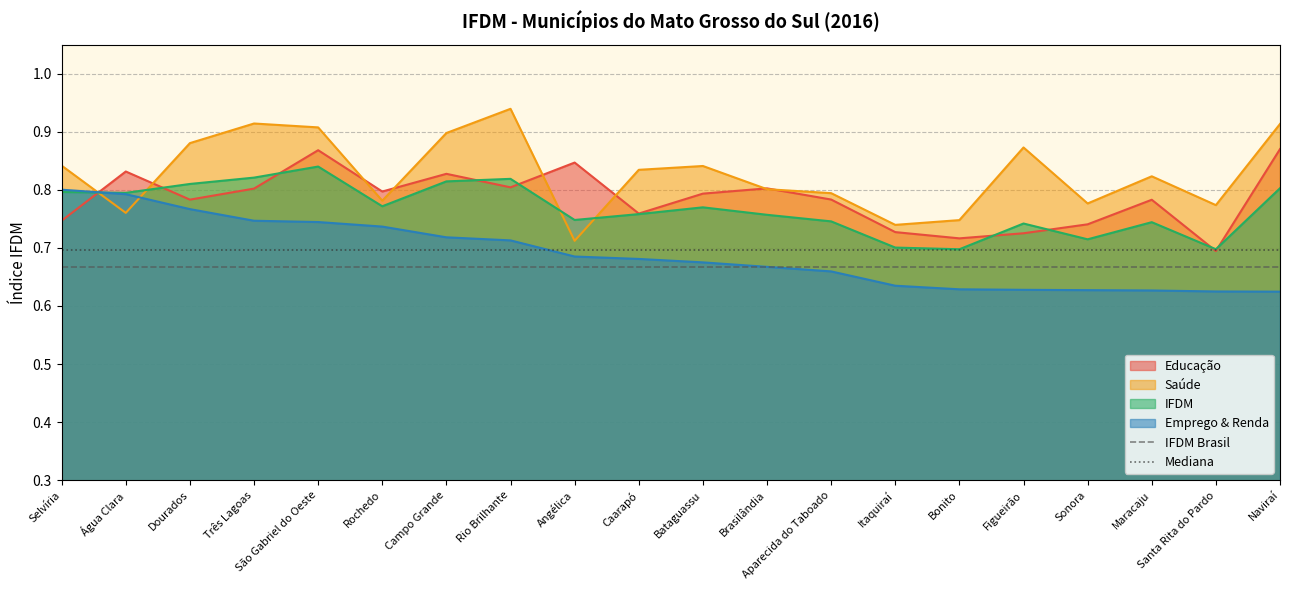

Does the chart have visible grid lines?

Yes